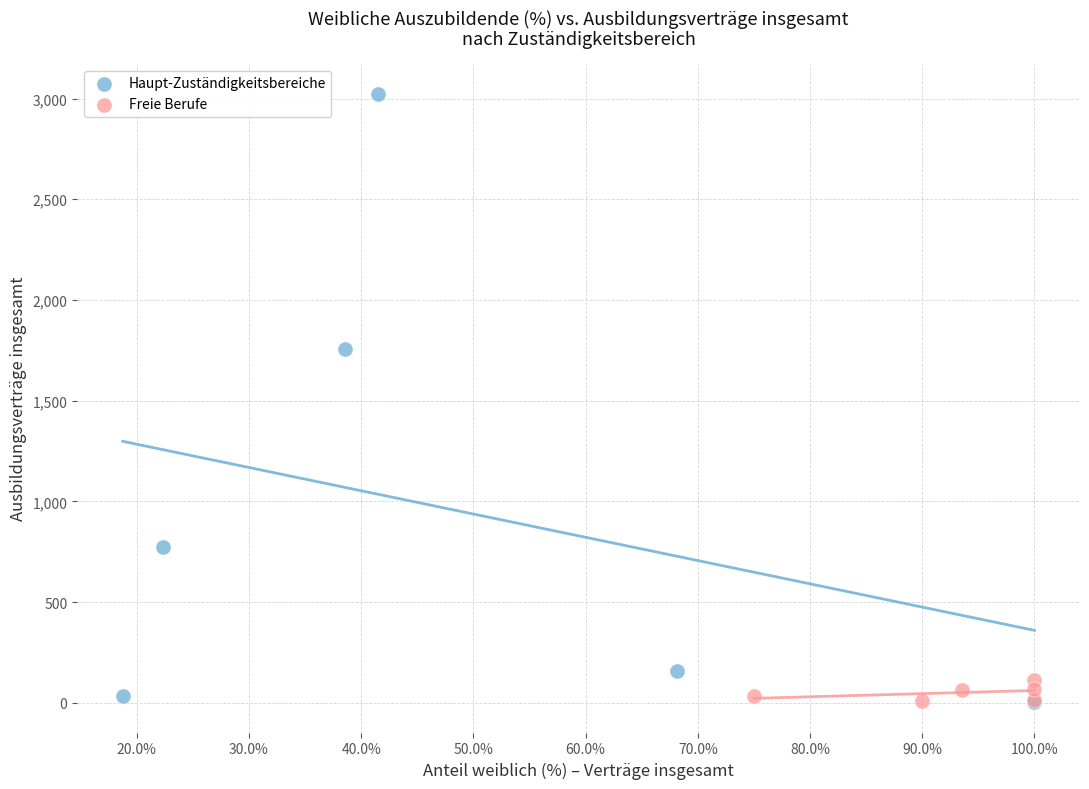

Which series contains the highest Y value?

Haupt-Zuständigkeitsbereiche